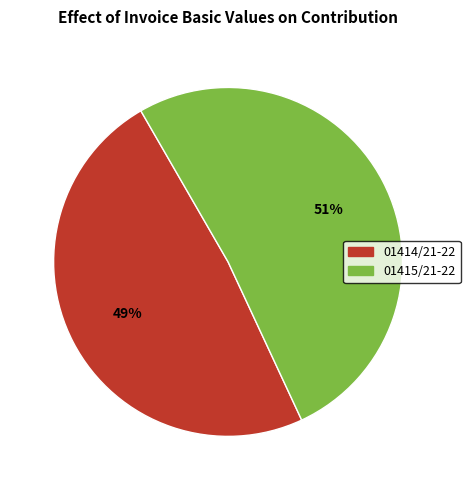

What is the majority slice?

01415/21-22